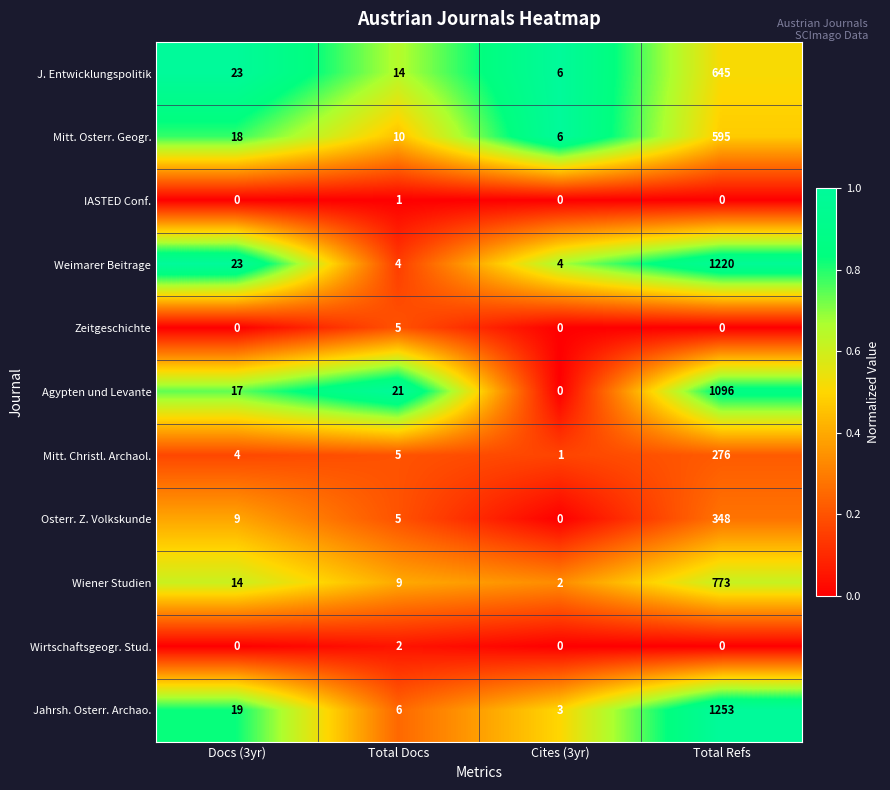

Which series has the widest spread of values?

Jahrsh. Osterr. Archao.